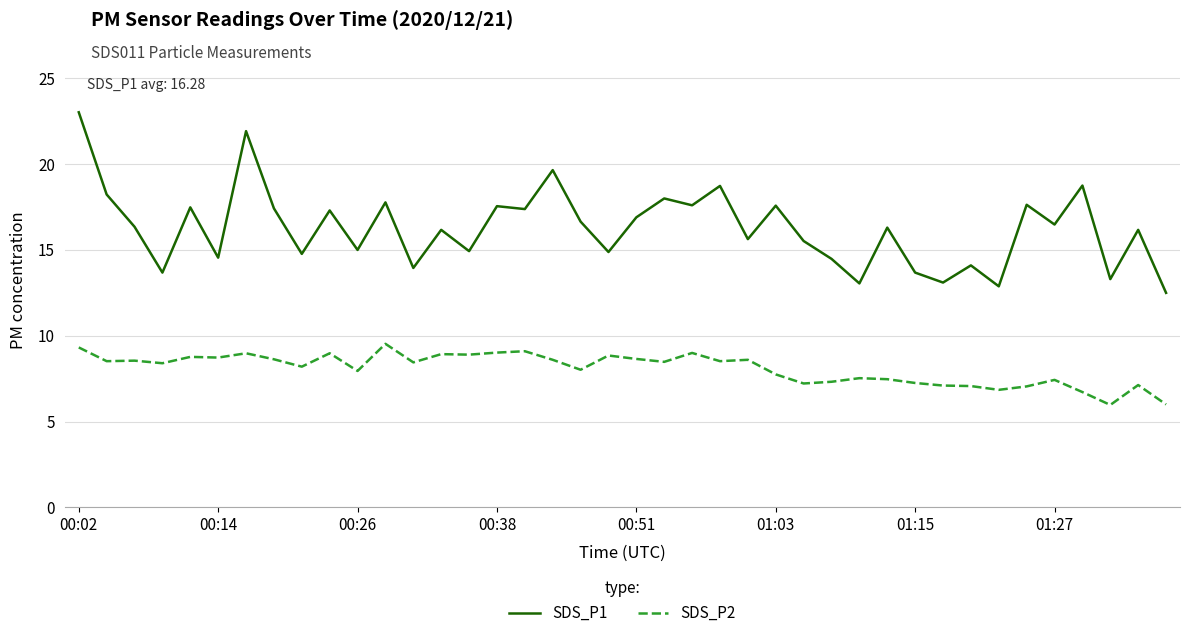

Rank the series by their average value, from highest to lowest.

SDS_P1, SDS_P2